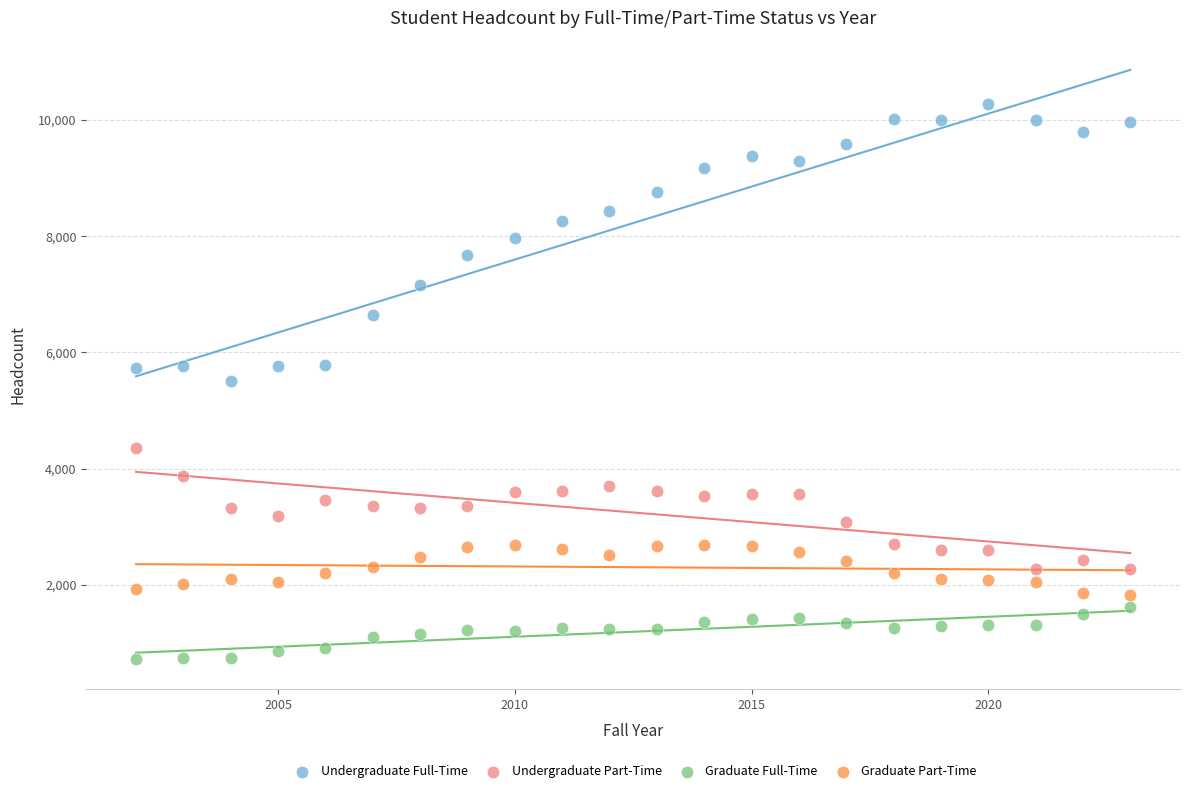

Which series has the largest Y range (max minus min)?

Undergraduate Full-Time